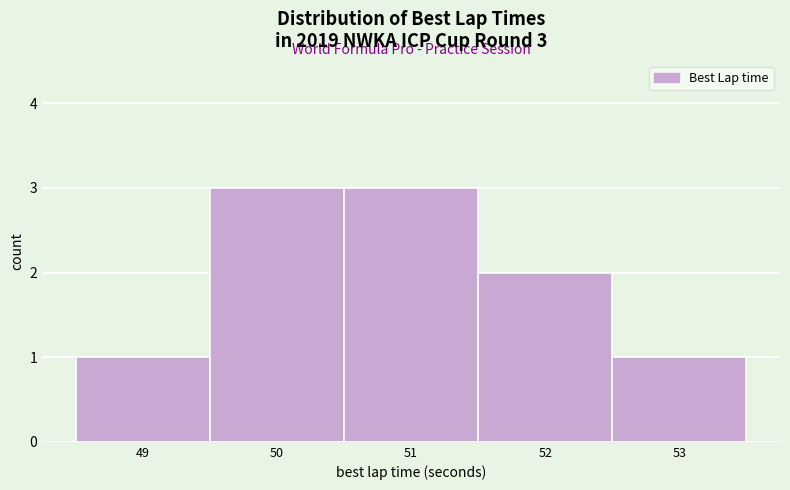

Reading left to right, extract all data points from this chart.

1	3	3	2	1